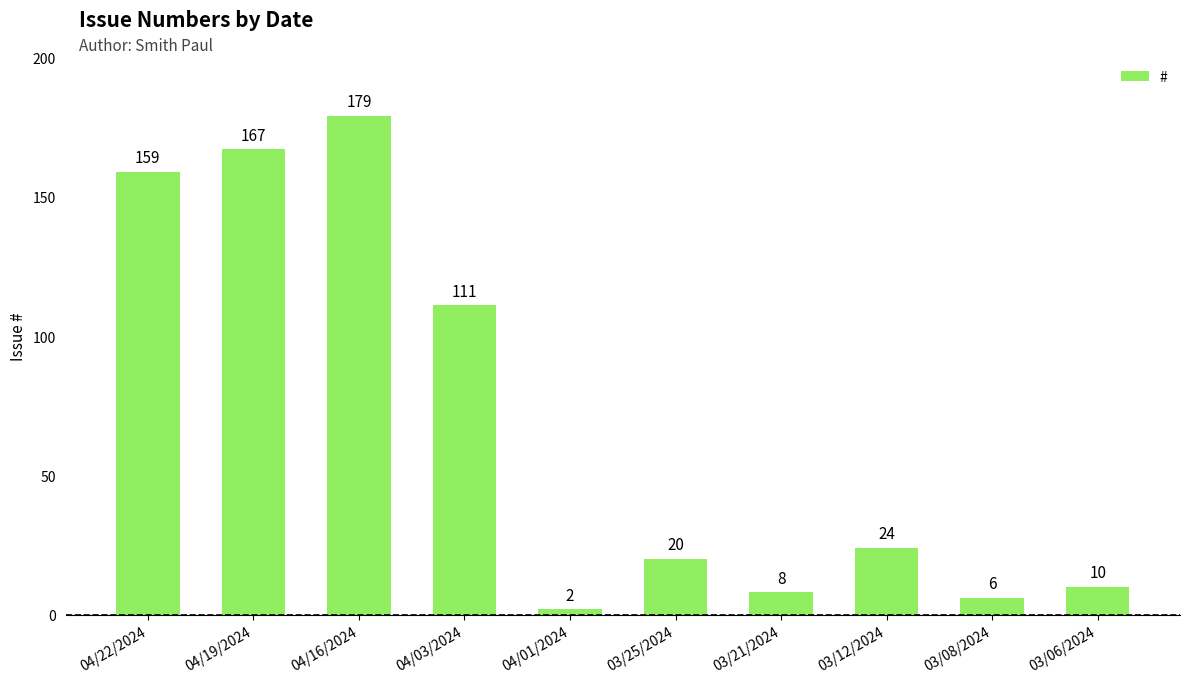

What is the ratio of the value at 04/19/2024 to the value at 04/03/2024?

1.5